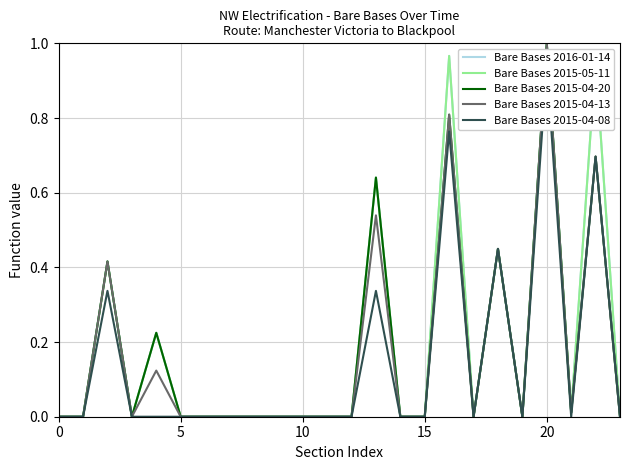

True or false: Bare Bases 2015-04-20 has a value of -0.5 at 8.

False